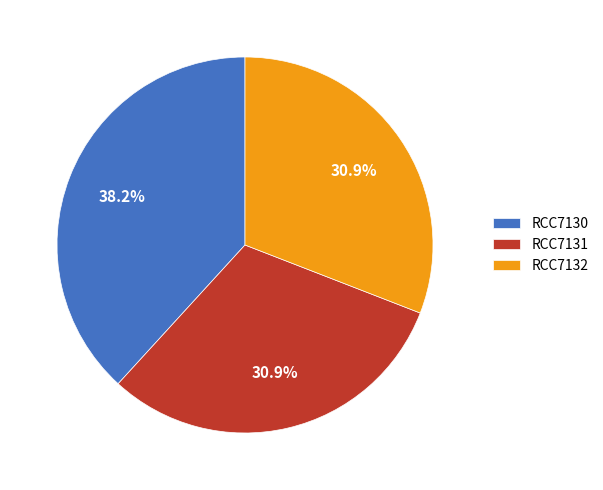

Combined, what portion of the pie is RCC7132 and RCC7130?

69.1%